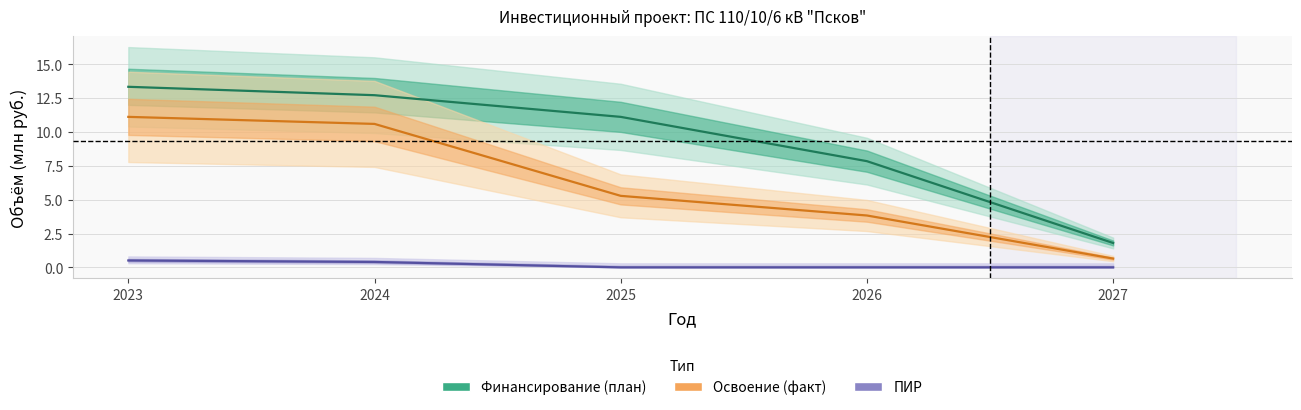

True or false: ПИР has more than 1 interior local peaks.

False